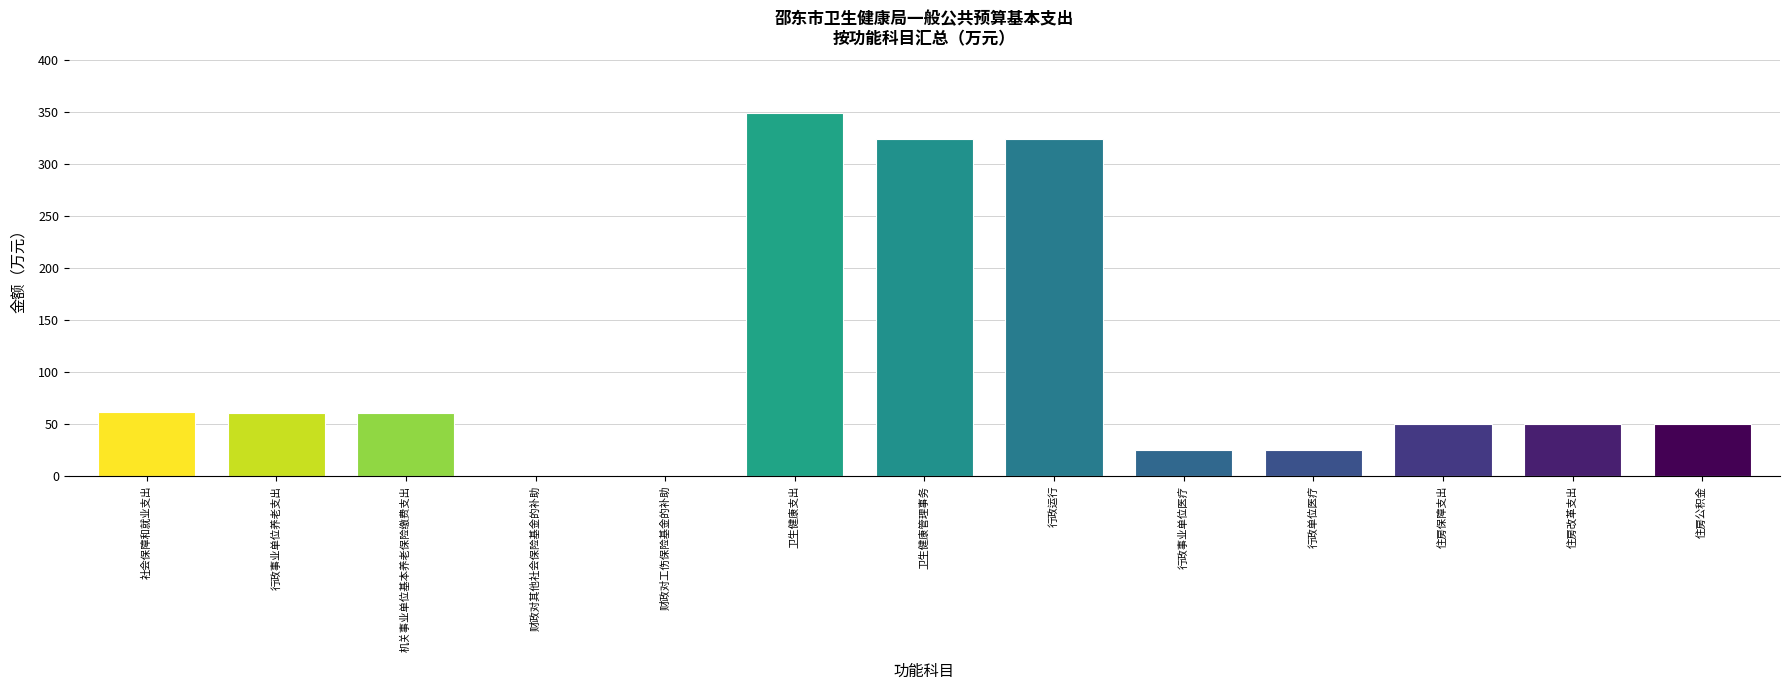

Between 机关事业单位基本养老保险缴费支出 and 财政对工伤保险基金的补助, which is larger?

机关事业单位基本养老保险缴费支出